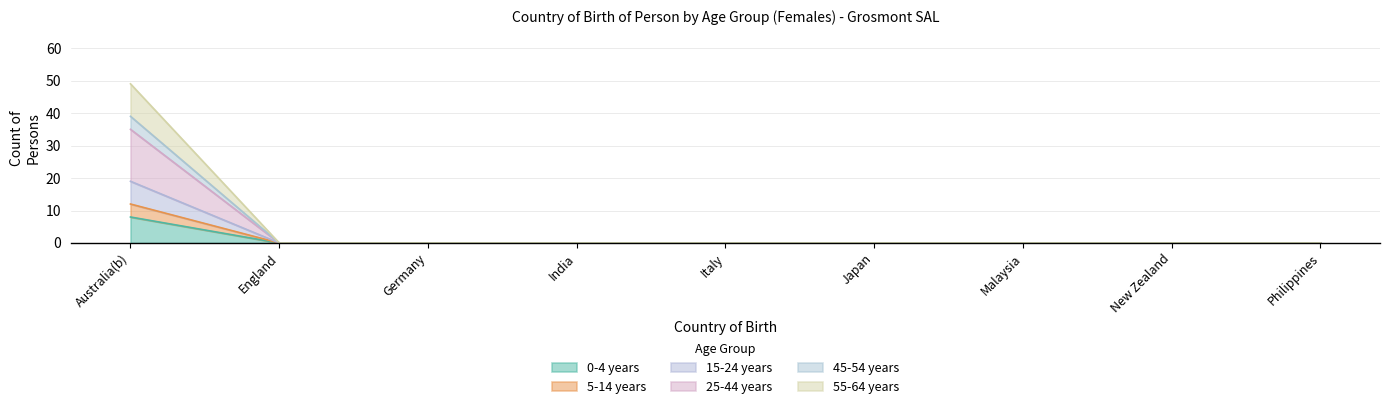

How many values in 15-24 years are above zero?

1